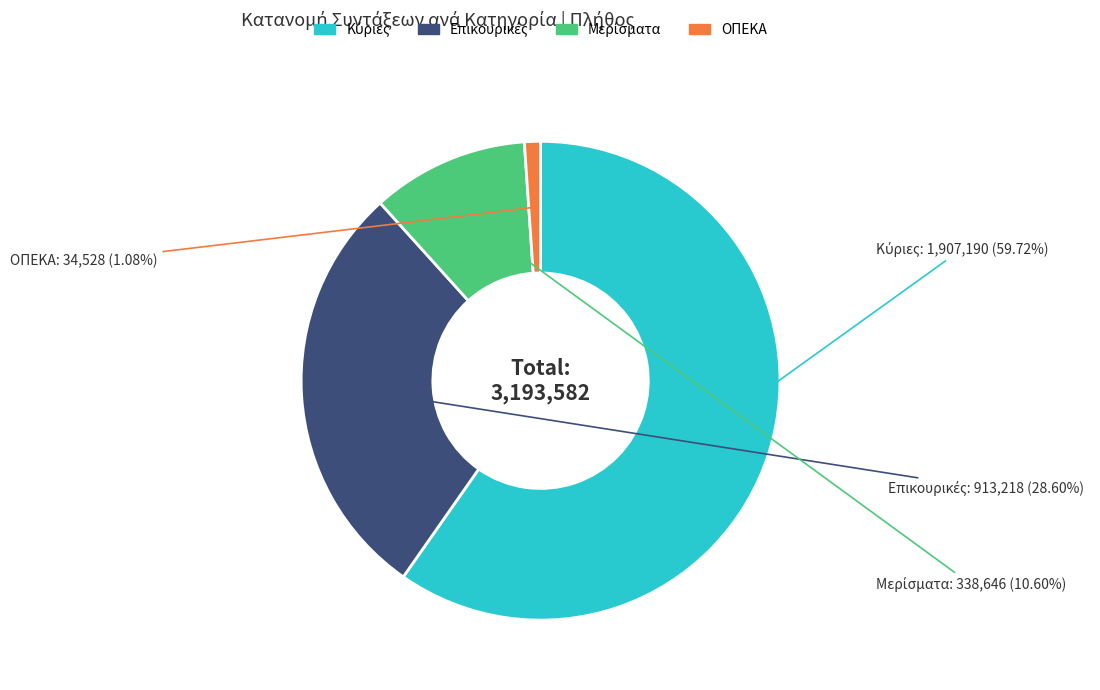

Is there a majority slice in this chart?

Yes